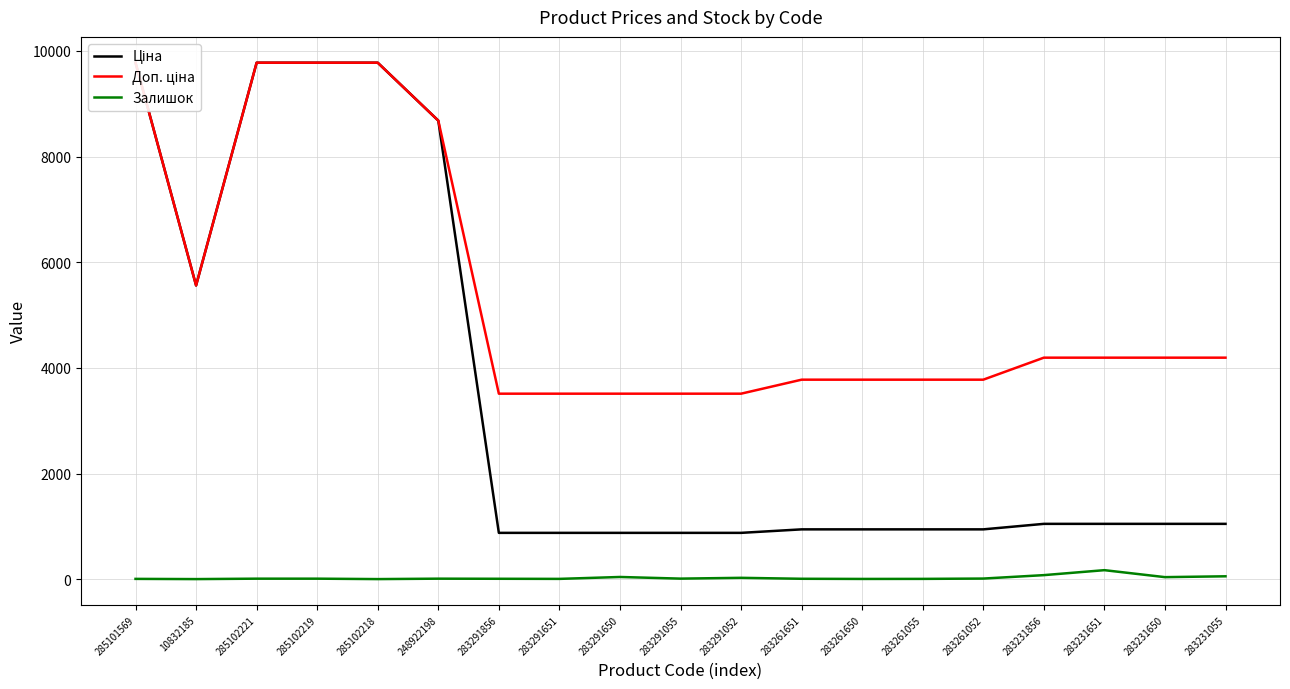

Rank the categories by Ціна value from highest to lowest.

285101569, 285102221, 285102219, 285102218, 248922198, 10832185, 283231856, 283231651, 283231650, 283231055, 283261651, 283261650, 283261055, 283261052, 283291856, 283291651, 283291650, 283291055, 283291052